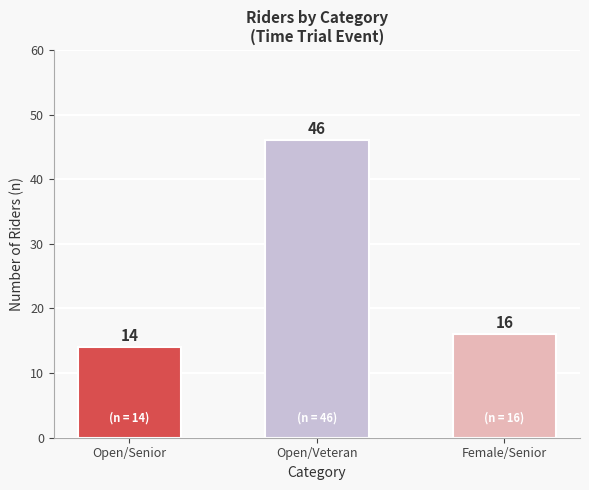

How many data points are less than 16?

1